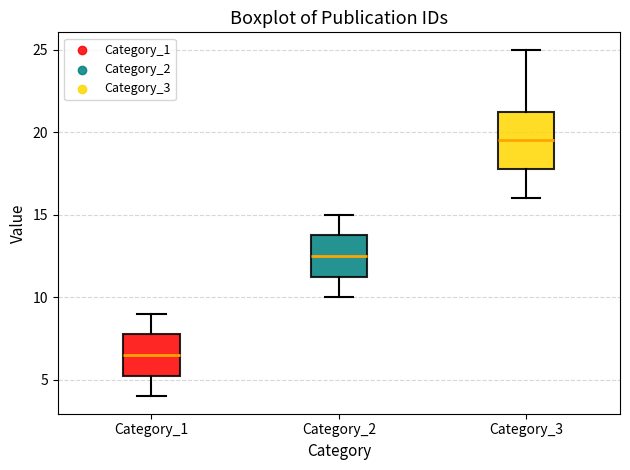

Which box's median line is the lowest?

Category_1